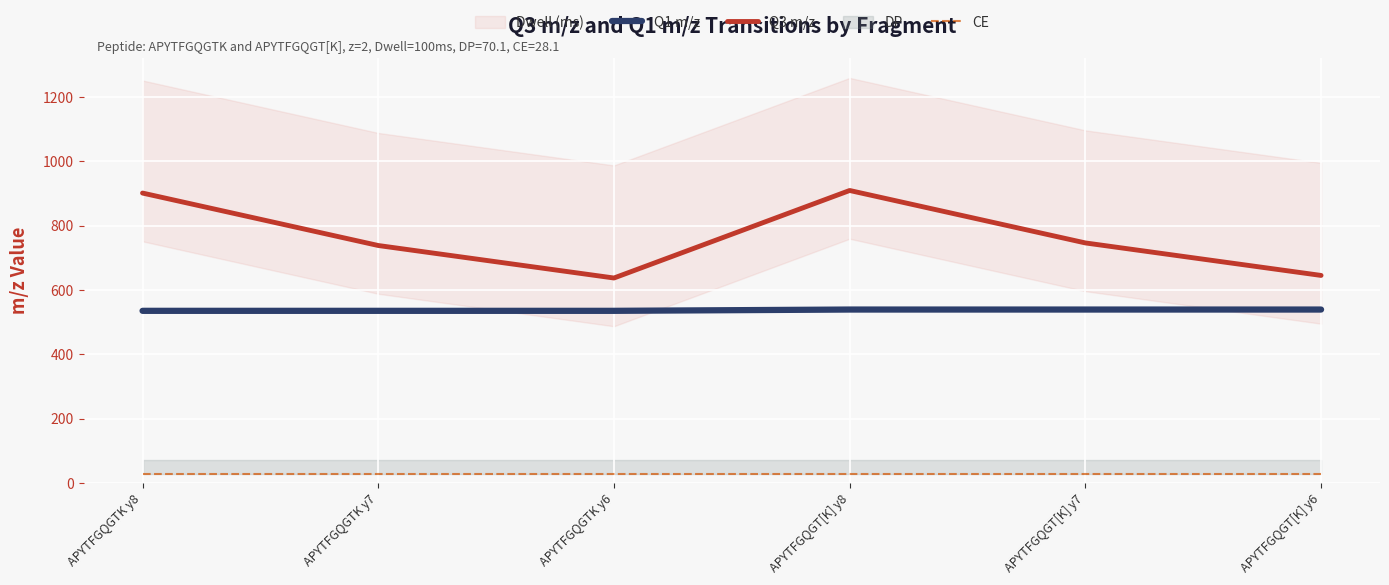

Rank the categories by Q3 m/z value from highest to lowest.

APYTFGQGT[K] y8, APYTFGQGTK y8, APYTFGQGT[K] y7, APYTFGQGTK y7, APYTFGQGT[K] y6, APYTFGQGTK y6